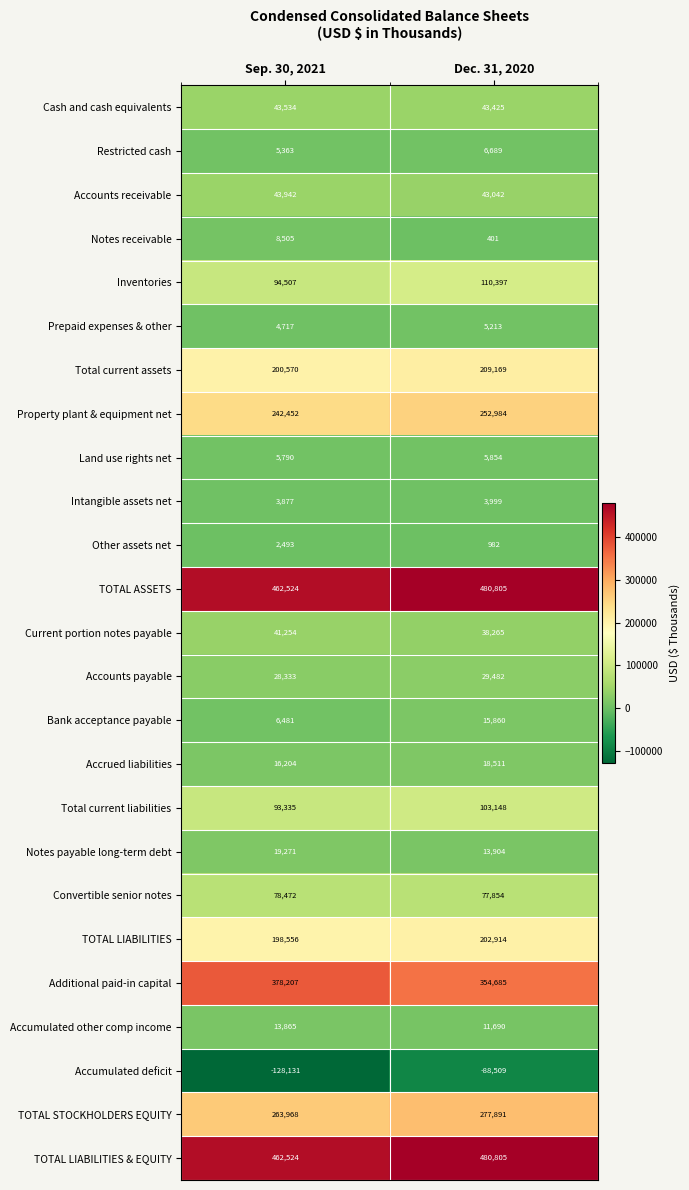

What is the sum of the Accrued liabilities values at Sep. 30, 2021 and Dec. 31, 2020?

34715